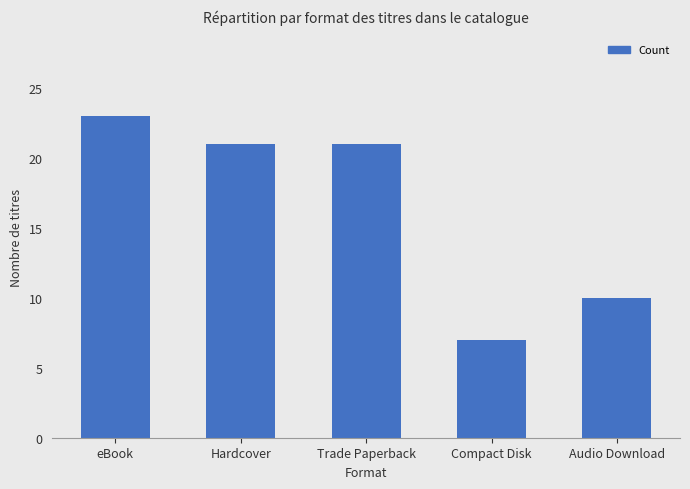

Count the values in the range 10 to 21.

3